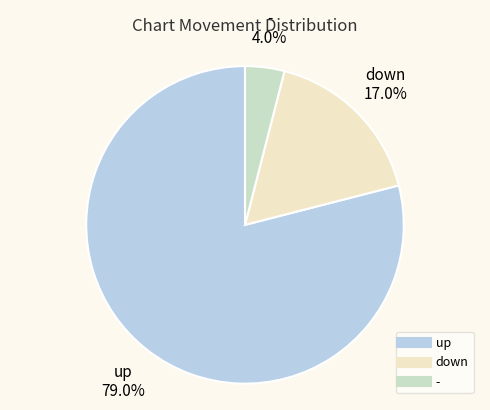

Is down the majority of the pie?

No